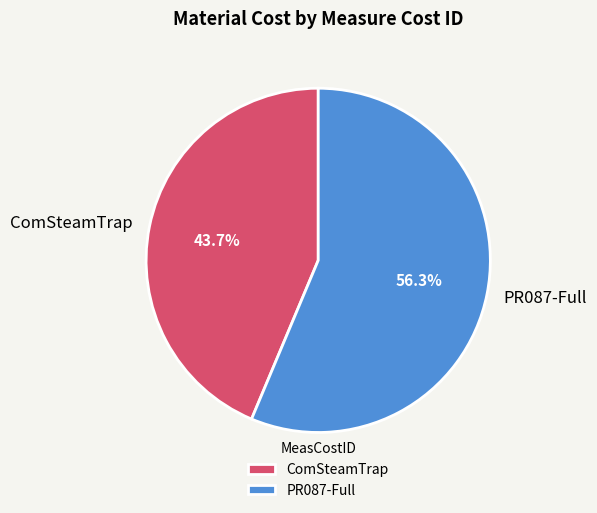

To the nearest percent, what is the difference between the PR087-Full and ComSteamTrap slice percentages?

13%